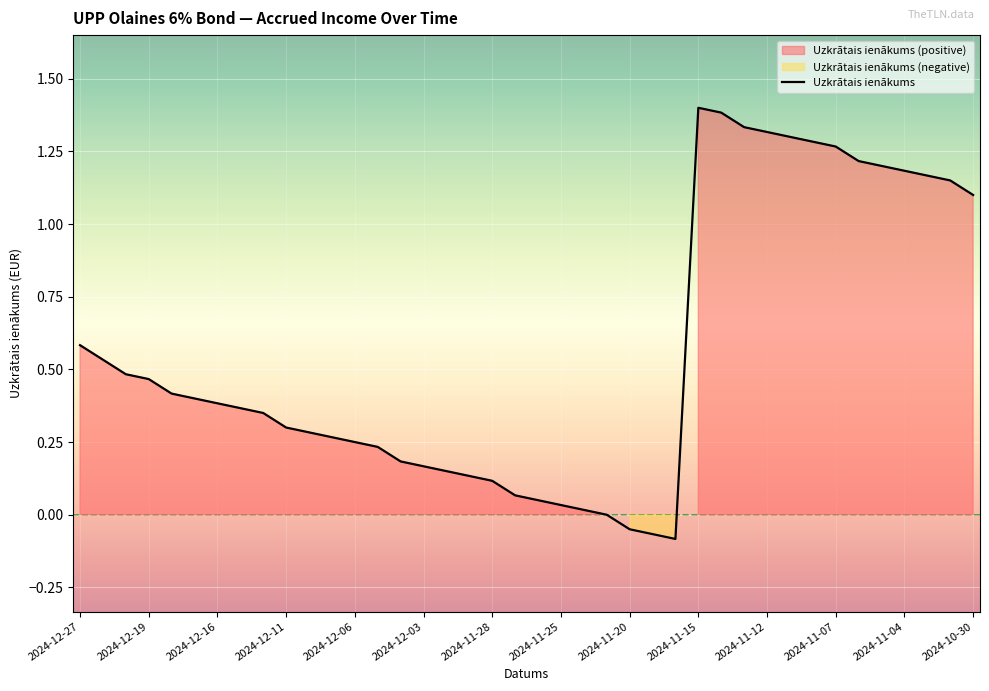

How many interior local peaks (higher than both neighbors) does the data have?

1